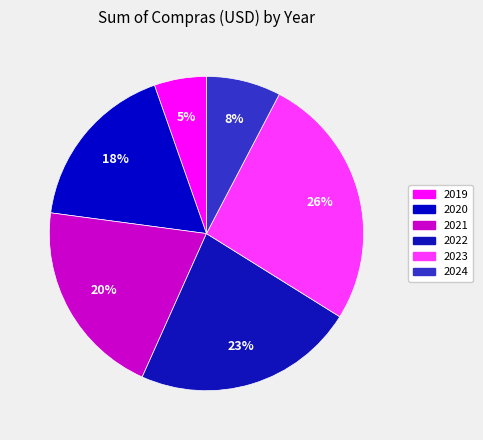

How many slices are in this pie chart?

6